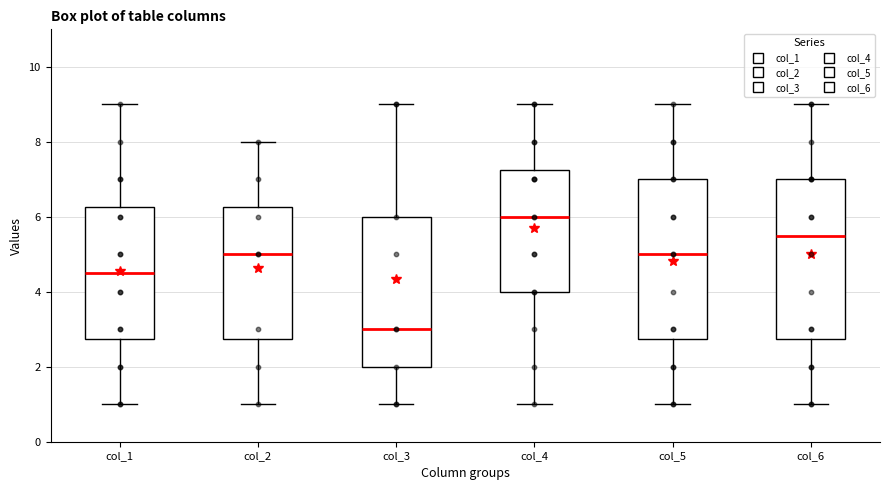

Which box has the highest median line?

col_4